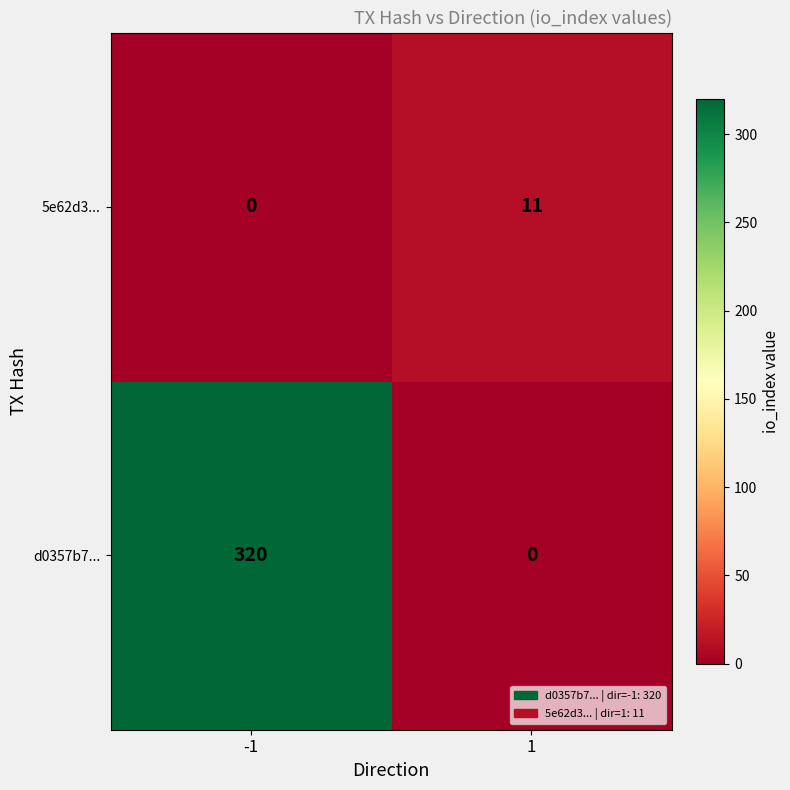

How many data points in 5e62d3... are less than 11?

1